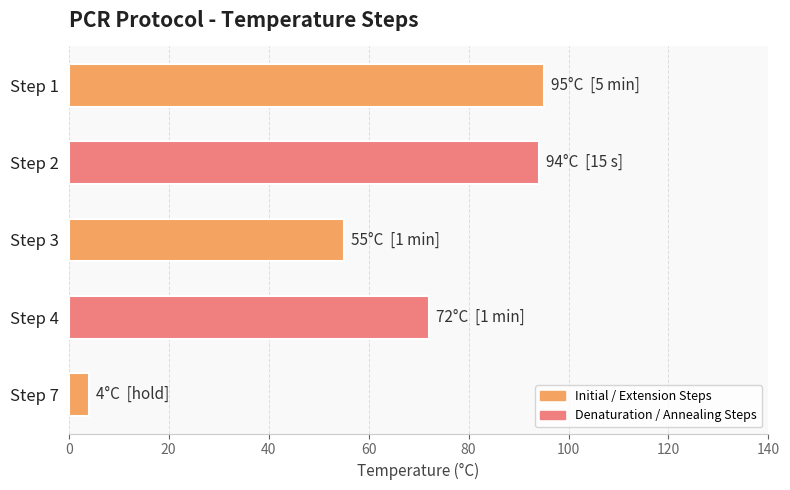

What is the value of the 2nd bar from the top?

94